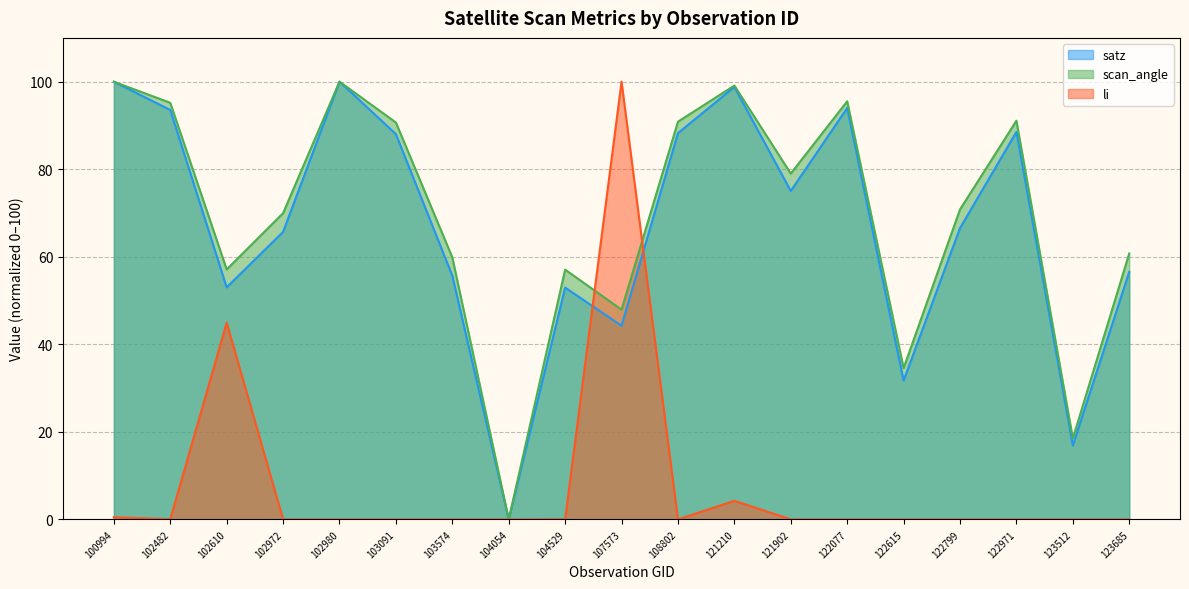

At which category does satz reach its first local peak?

102980